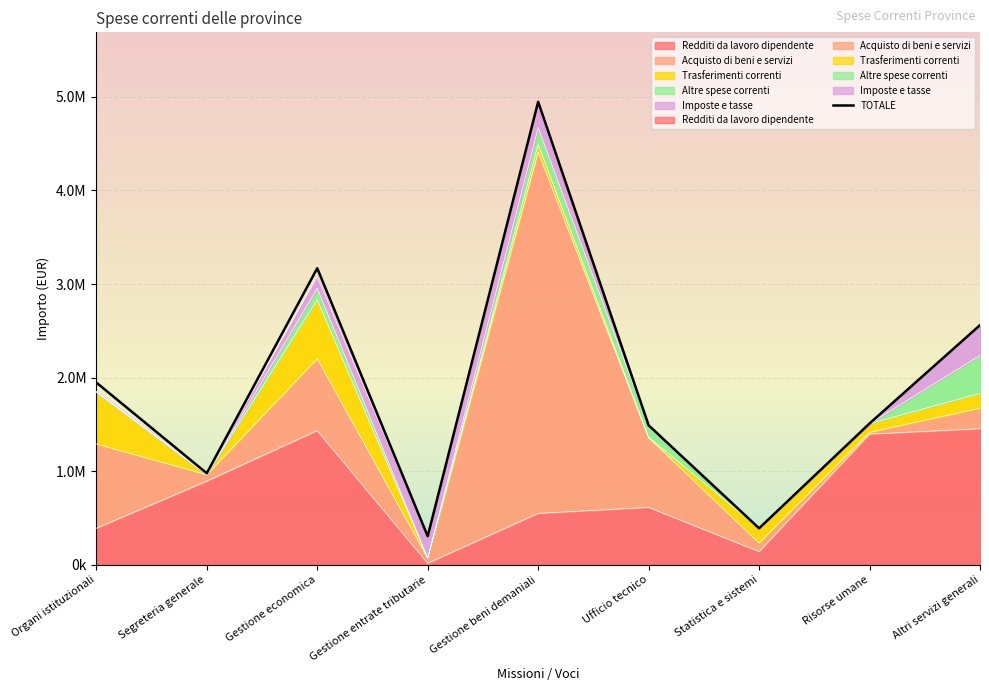

Reading left to right, list all the values displayed in this chart.

Organi istituzionali=1947768.3	Segreteria generale=978544.4	Gestione economica=3168654.2	Gestione entrate tributarie=306531.2	Gestione beni demaniali=4946728.7	Ufficio tecnico=1490991.8	Statistica e sistemi=390724.8	Risorse umane=1510452.9	Altri servizi generali=2561023.1